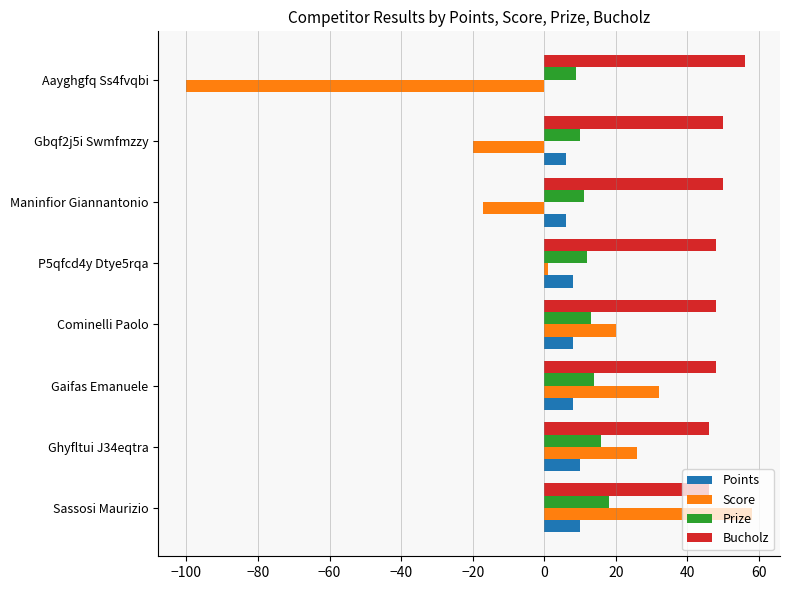

Is the value of Bucholz at Aayghgfq Ss4fvqbi greater than the value of Score at Cominelli Paolo?

Yes